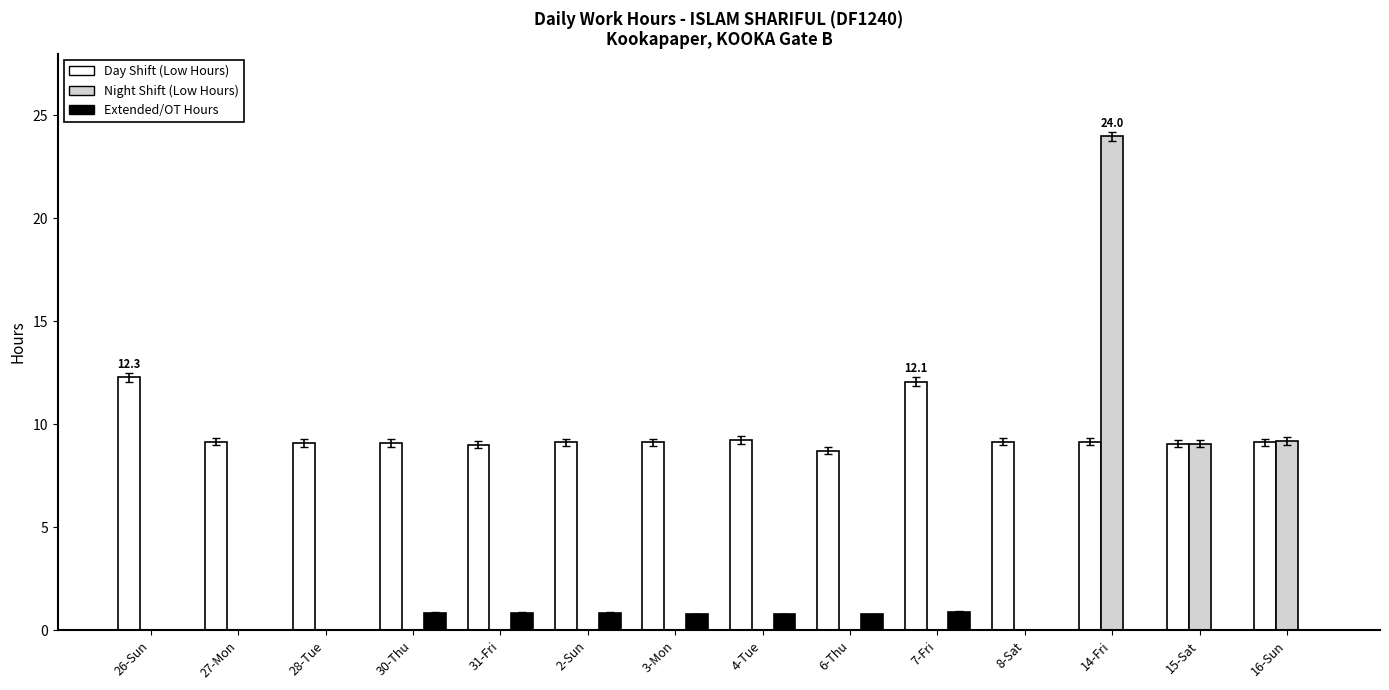

What is the sum of the Night Shift (Low Hours) values at 2-Sun and 16-Sun?

9.2